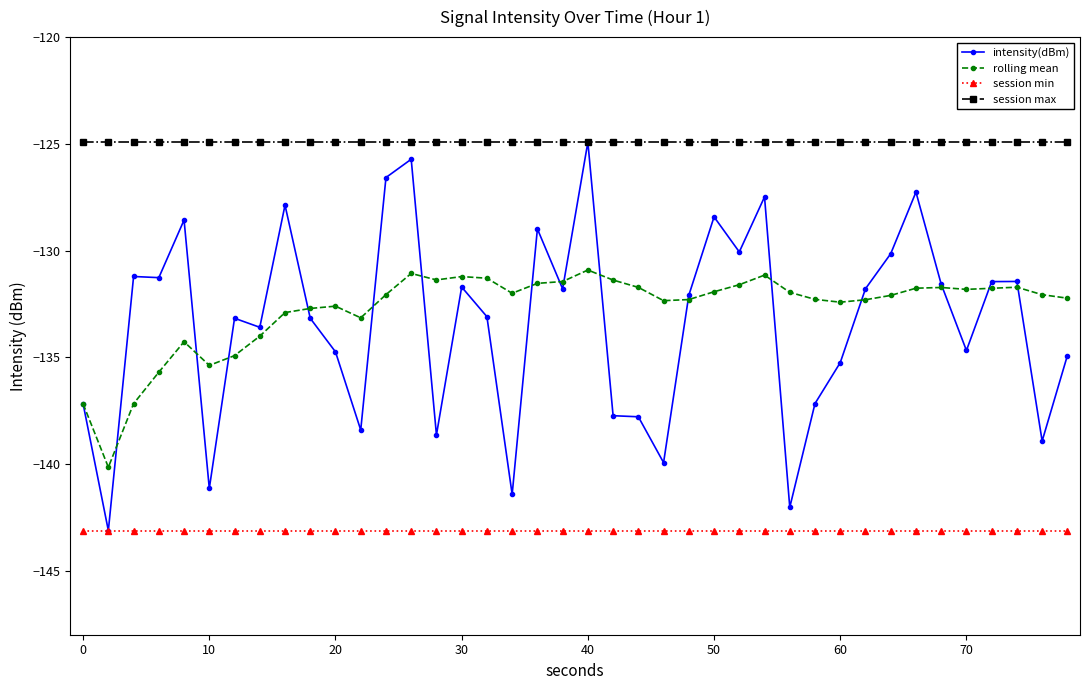

True or false: session min and rolling mean cross at least once.

False